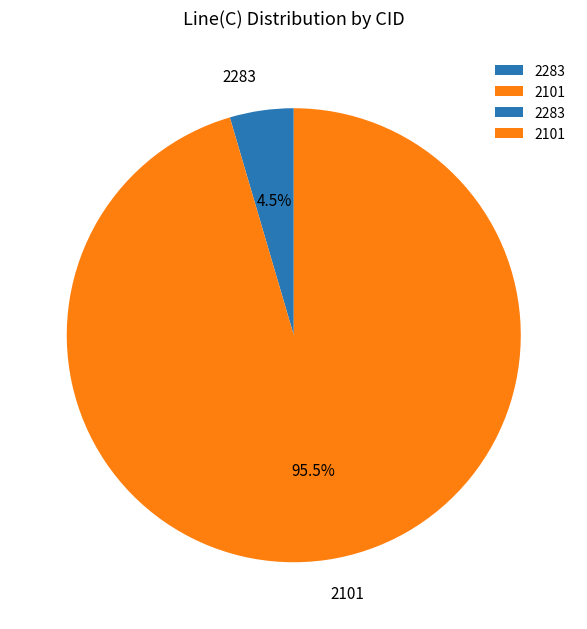

To the nearest percent, what is the difference between the 2101 and 2283 slice percentages?

91%